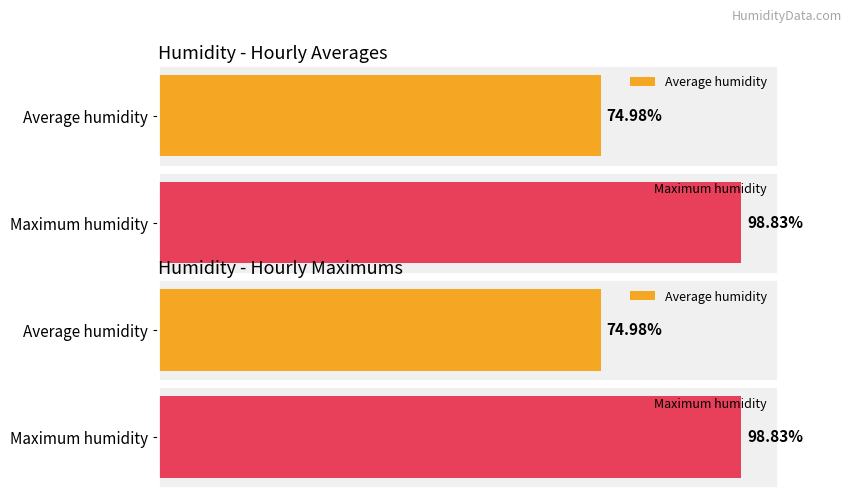

What are all the series names shown in the legend?

Average humidity, Maximum humidity